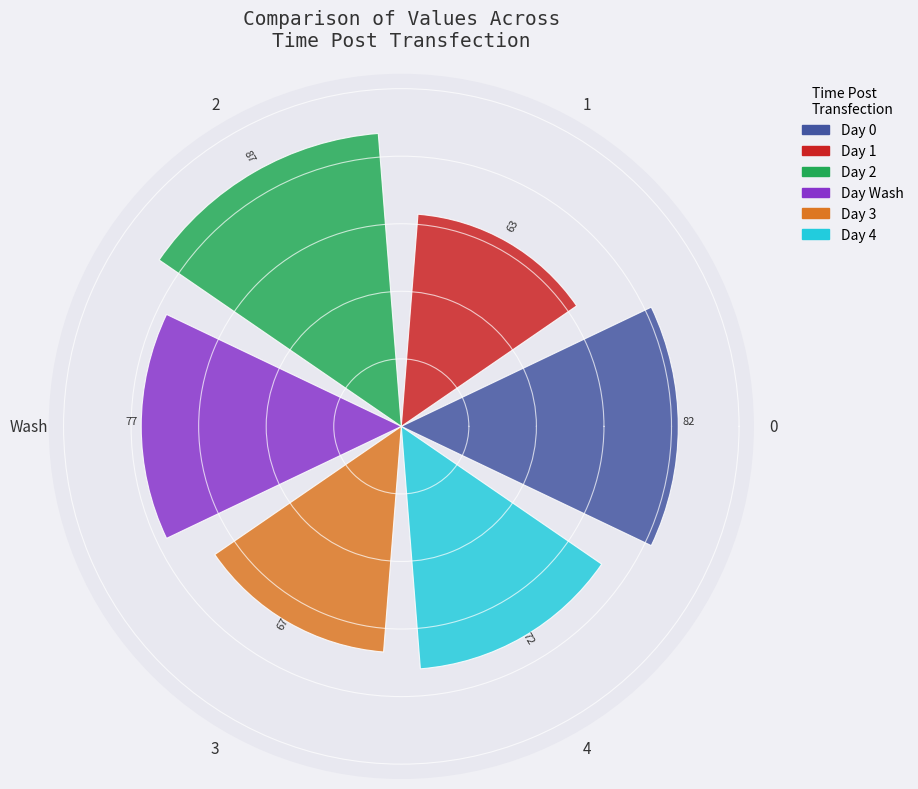

What is the greatest value displayed?

87